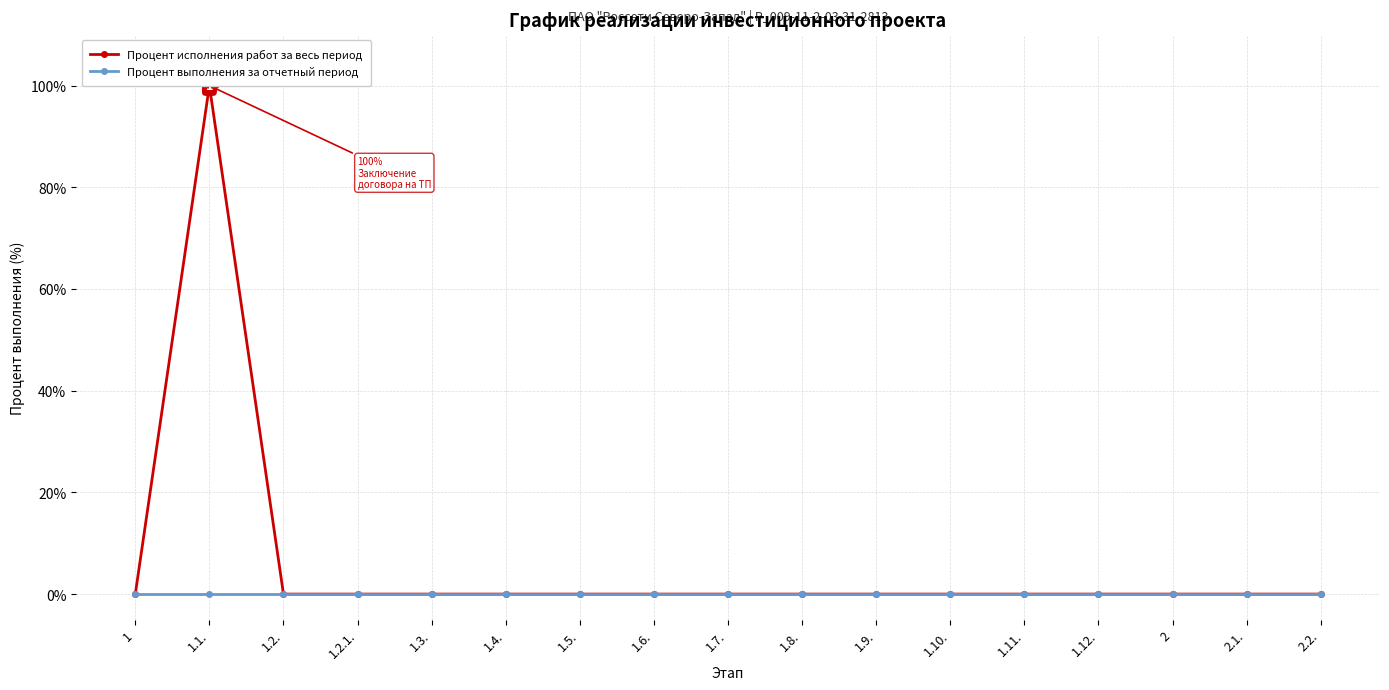

Reading right to left, what are all the values shown in this chart?

Процент исполнения работ за весь период: 2.2.=0	2.1.=0	2=0	1.12.=0	1.11.=0	1.10.=0	1.9.=0	1.8.=0	1.7.=0	1.6.=0	1.5.=0	1.4.=0	1.3.=0	1.2.1.=0	1.2.=0	1.1.=100	1=0
Процент выполнения за отчетный период: 2.2.=0	2.1.=0	2=0	1.12.=0	1.11.=0	1.10.=0	1.9.=0	1.8.=0	1.7.=0	1.6.=0	1.5.=0	1.4.=0	1.3.=0	1.2.1.=0	1.2.=0	1.1.=0	1=0